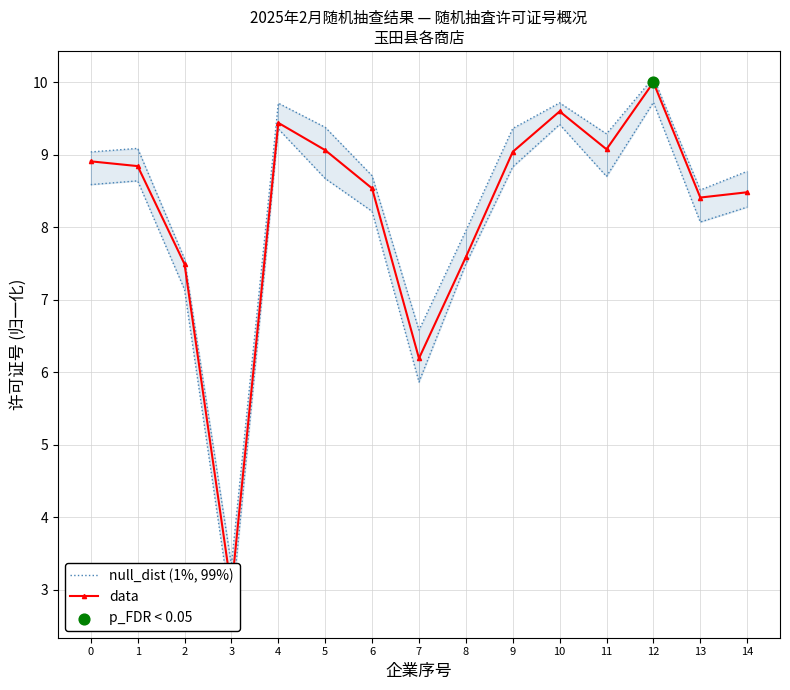

Which series contains the highest Y value?

data